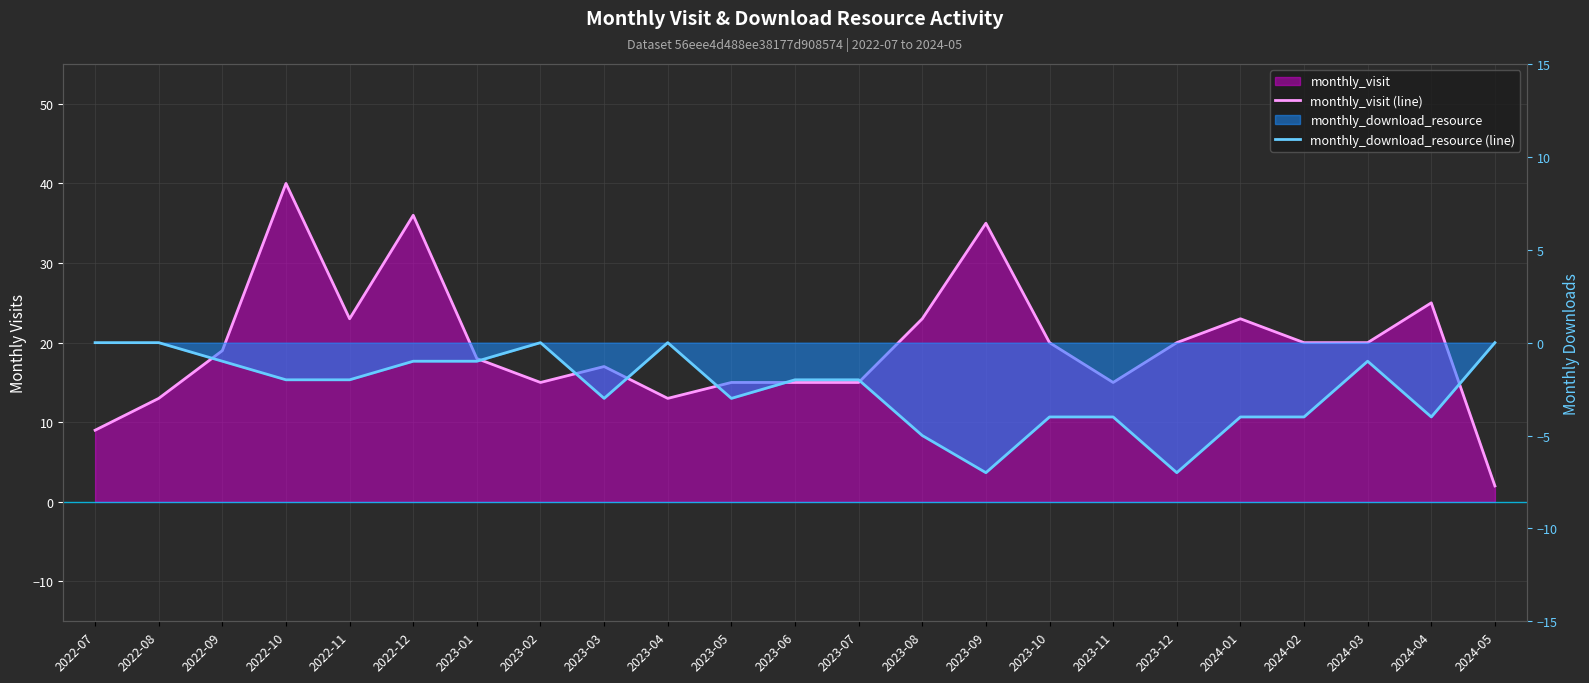

Does the chart display data point markers on the line(s)?

No